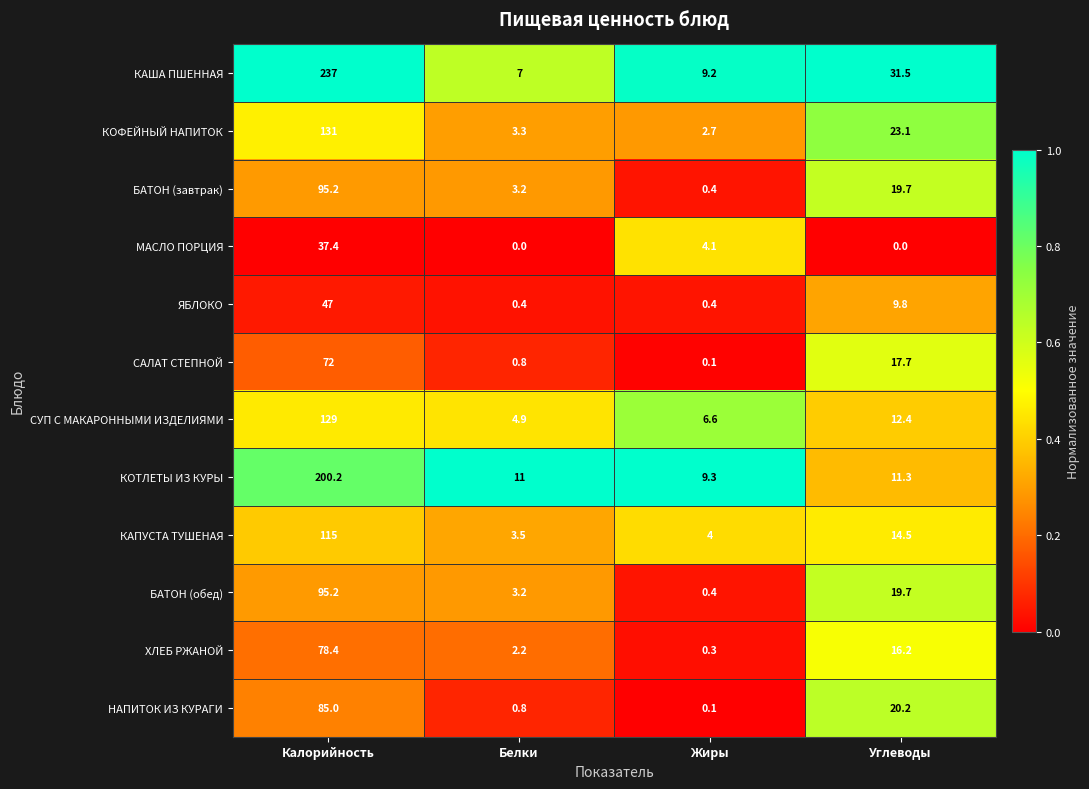

At which category is the sum across all series the highest?

Калорийность